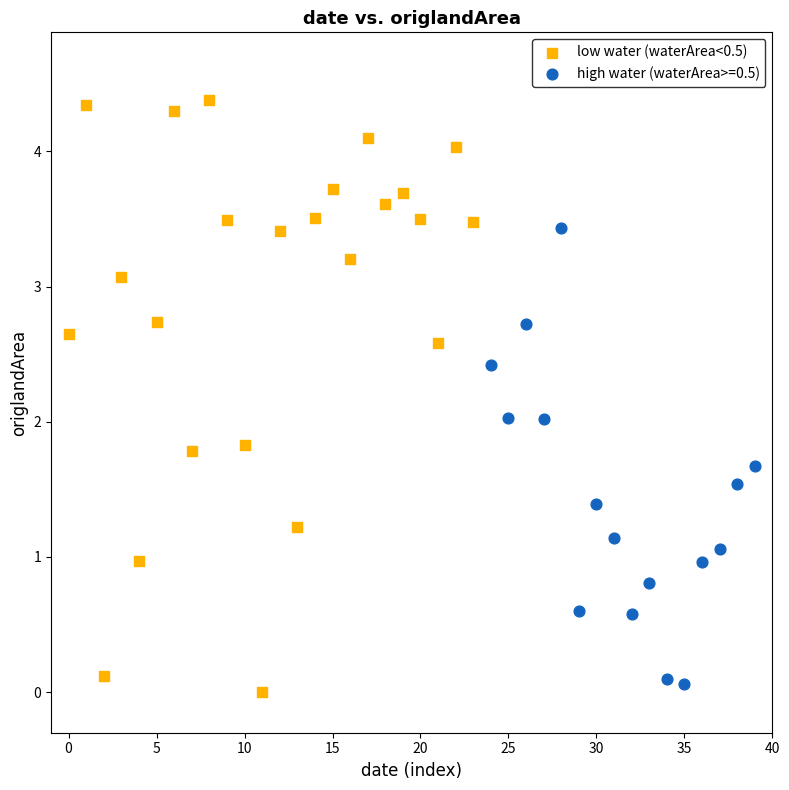

Which series contains the highest Y value?

low water (waterArea<0.5)